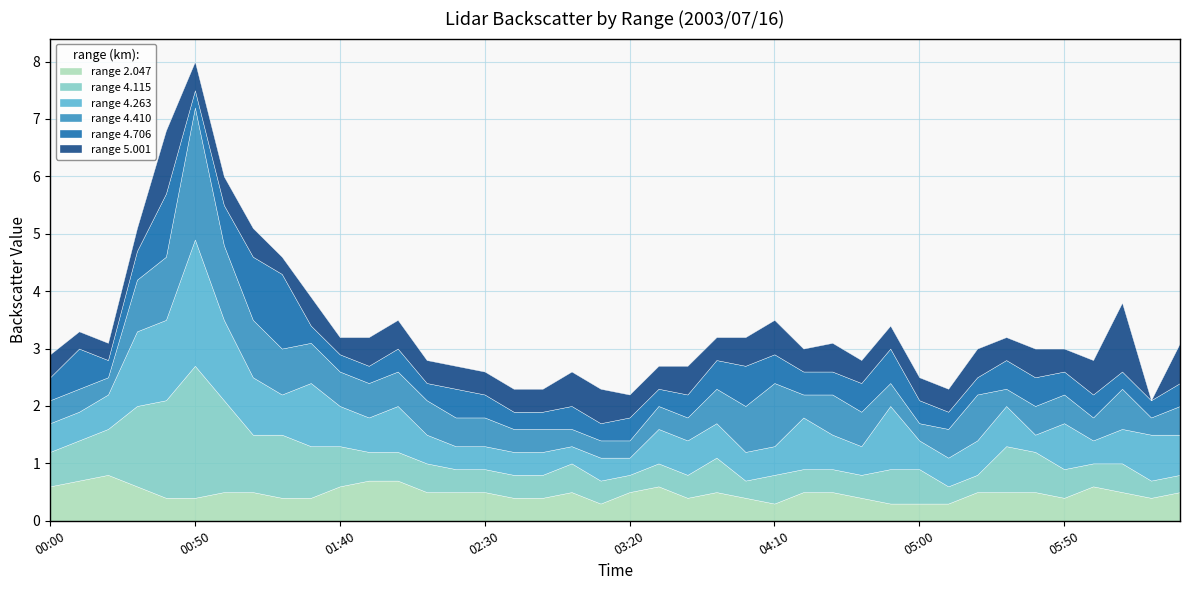

In 4.706, how many points are higher than both neighbors (excluding endpoints)?

9